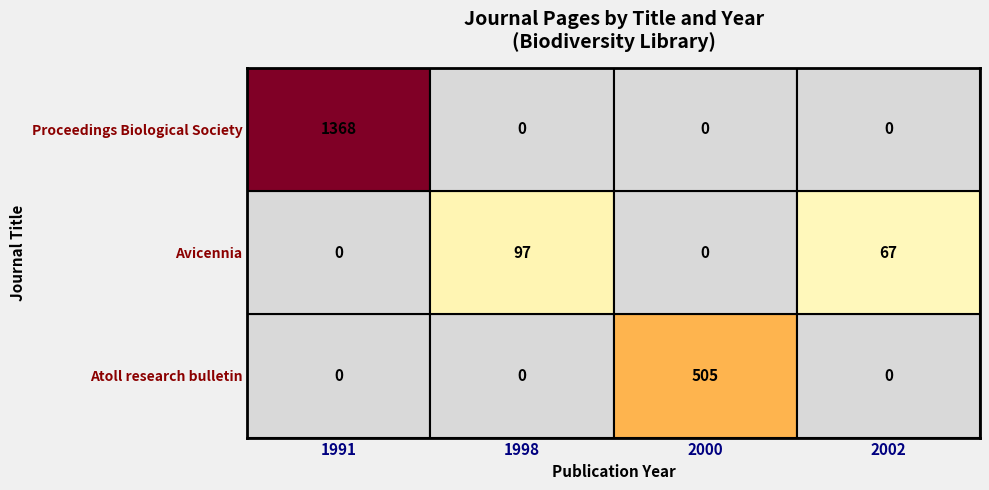

What is the difference between the maximum and minimum values in the Proceedings Biological Society series?

1368